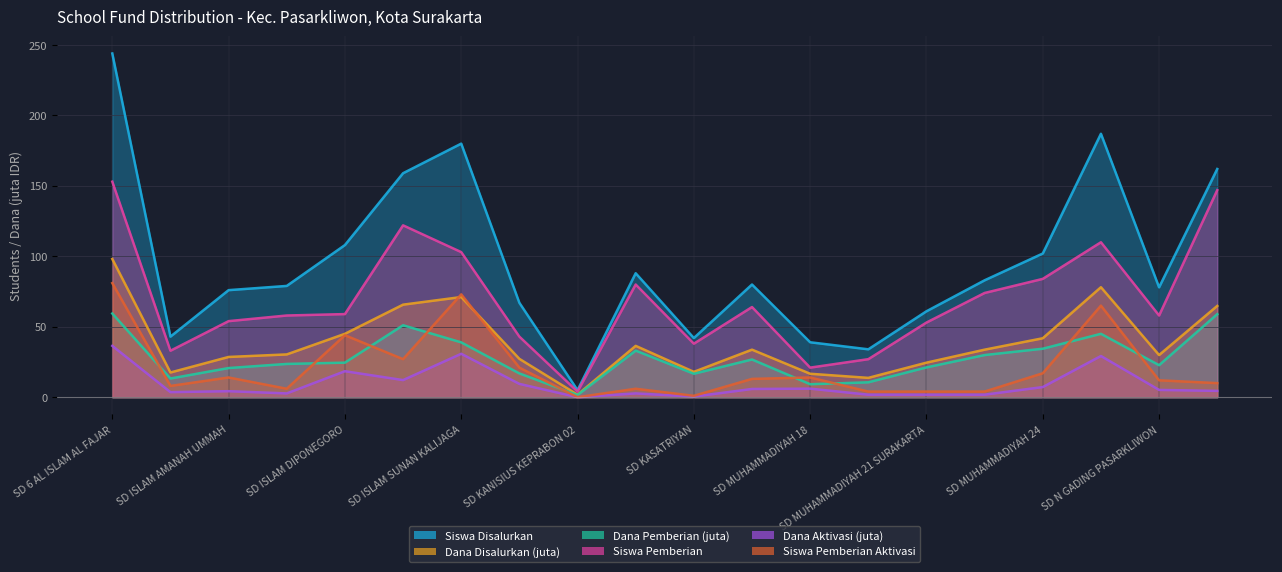

What is the difference between the maximum and minimum values in the Dana Aktivasi (juta) series?

36.5